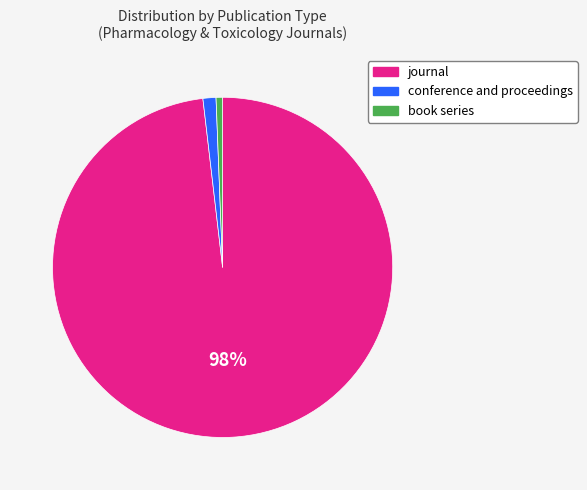

Combined, do book series and conference and proceedings account for over 50%?

No